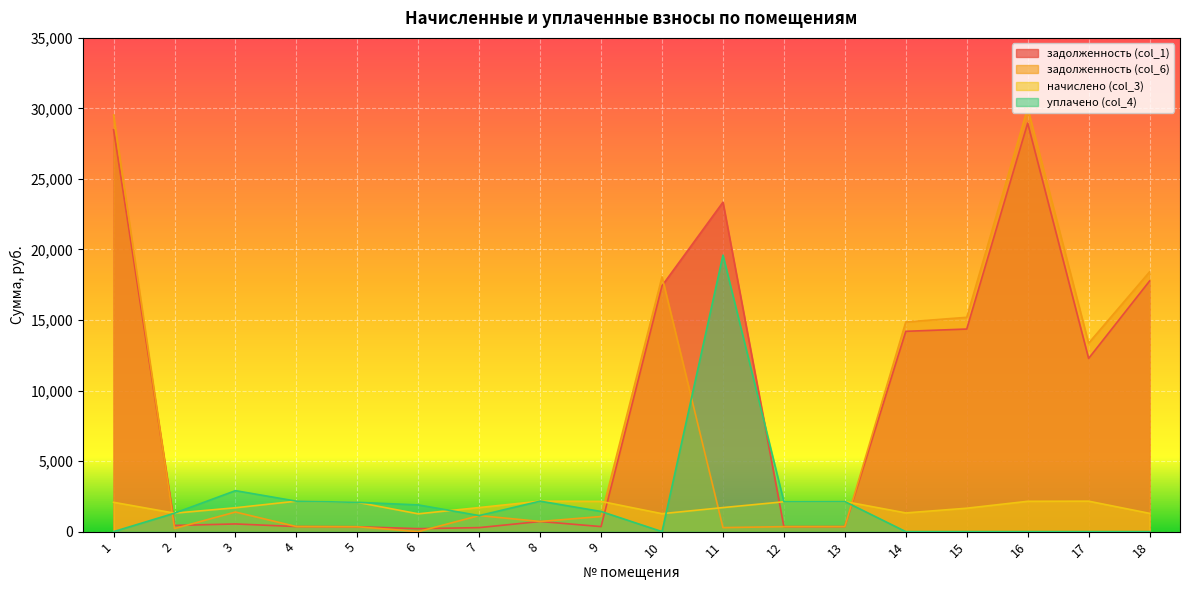

Which category has the lowest value across all series?

6